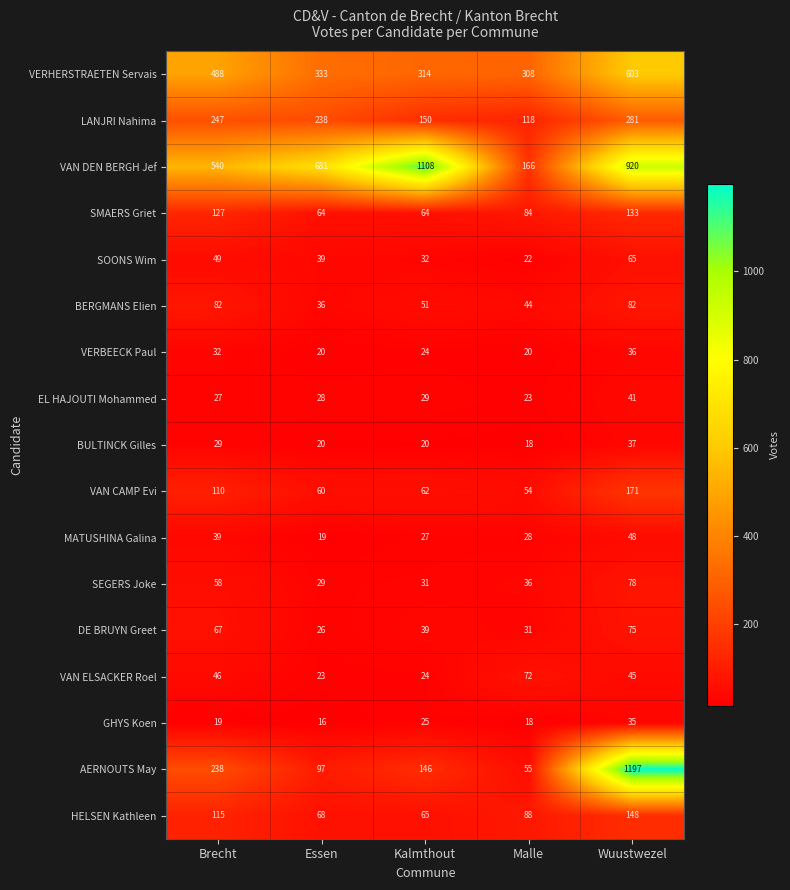

Where is SMAERS Griet nearest to the value 98?

Malle